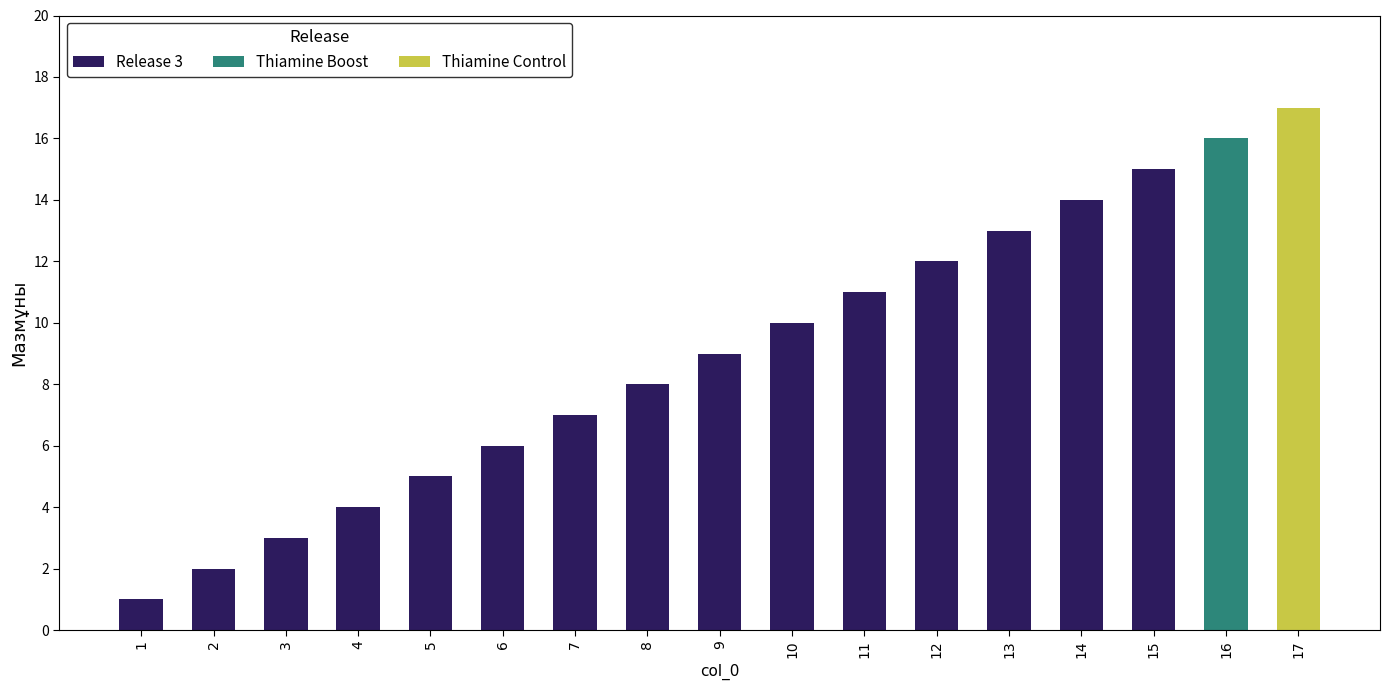

Rank the categories by Release 3 value from lowest to highest.

1, 2, 3, 4, 5, 6, 7, 8, 9, 10, 11, 12, 13, 14, 15